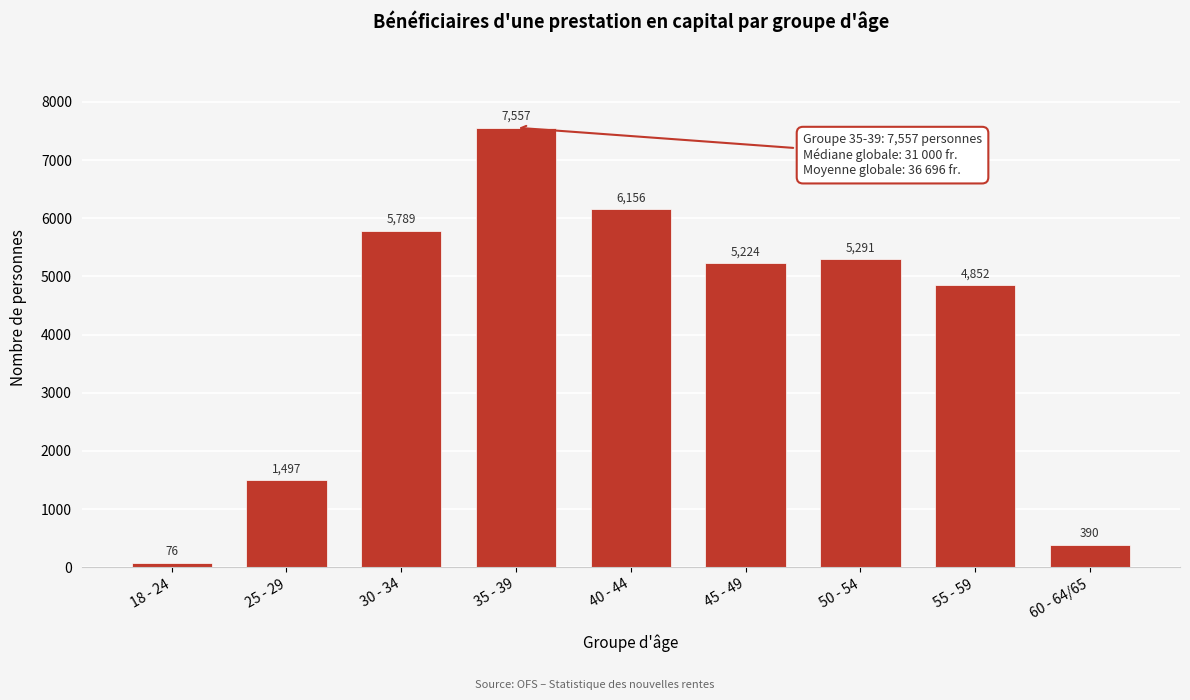

Reading left to right, list all the values displayed in this chart.

18 - 24=76	25 - 29=1497	30 - 34=5789	35 - 39=7557	40 - 44=6156	45 - 49=5224	50 - 54=5291	55 - 59=4852	60 - 64/65=390